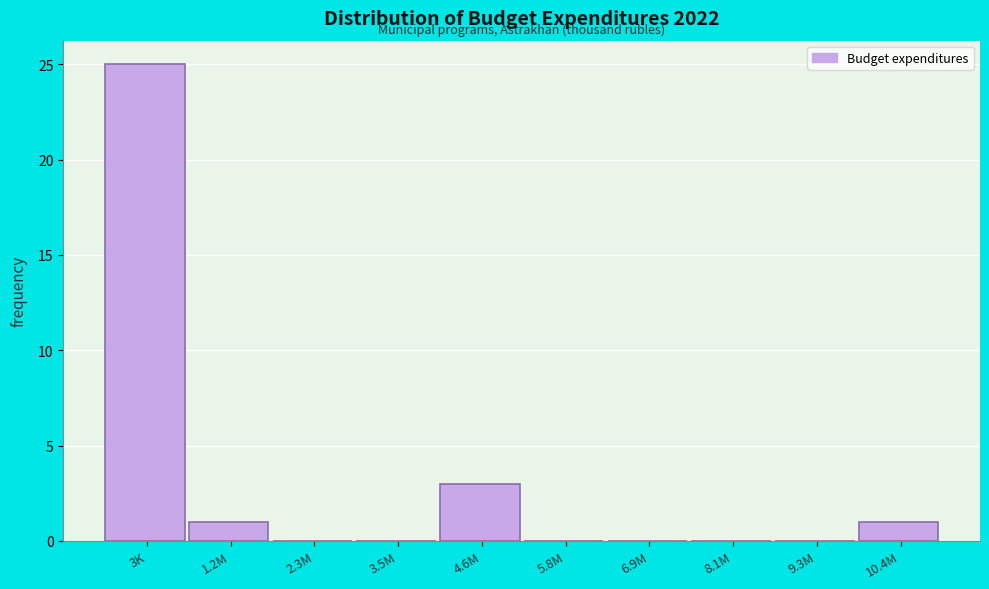

Reading right to left, extract all data points from this chart.

10.4M=1	9.3M=0	8.1M=0	6.9M=0	5.8M=0	4.6M=3	3.5M=0	2.3M=0	1.2M=1	3K=25